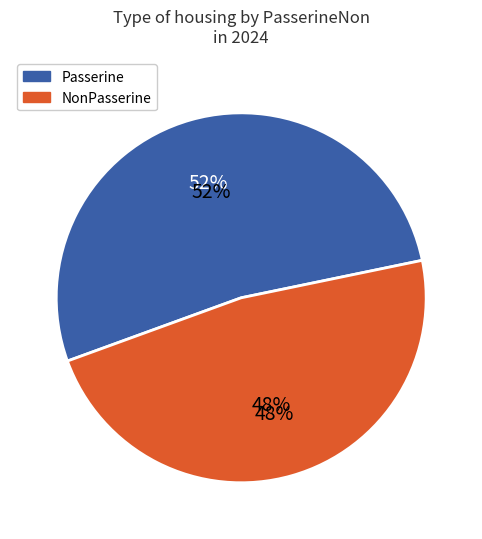

How many segments does this pie chart have?

2